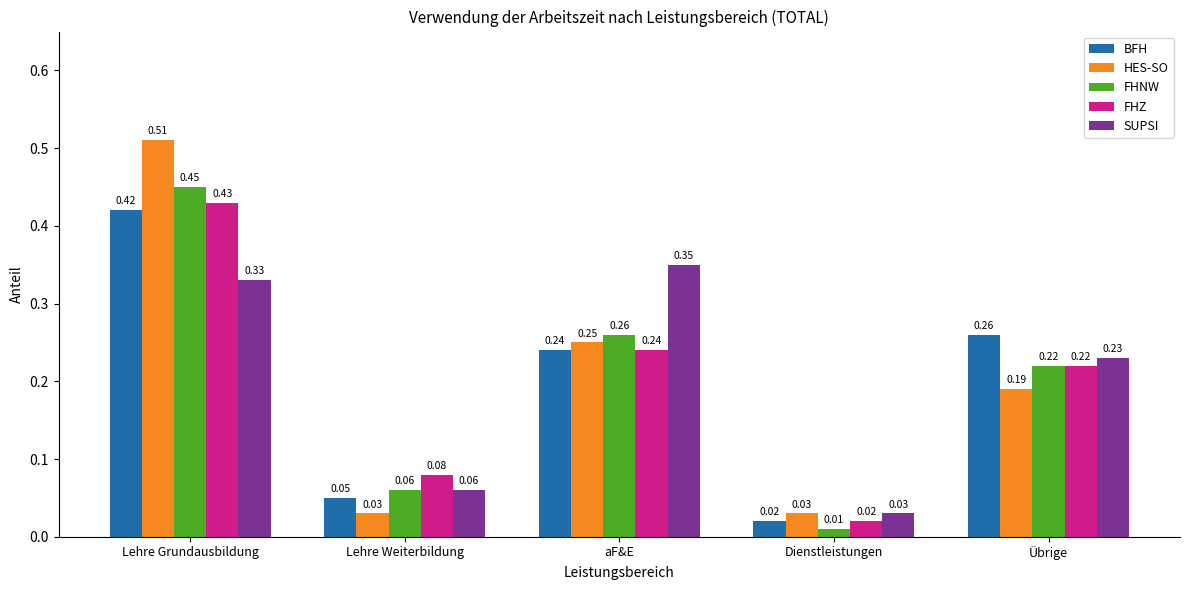

What is the sum of all SUPSI values?

1.0